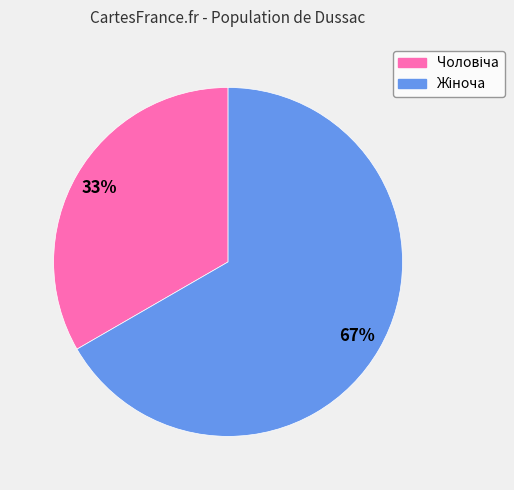

To the nearest percent, what is the average slice percentage?

50%